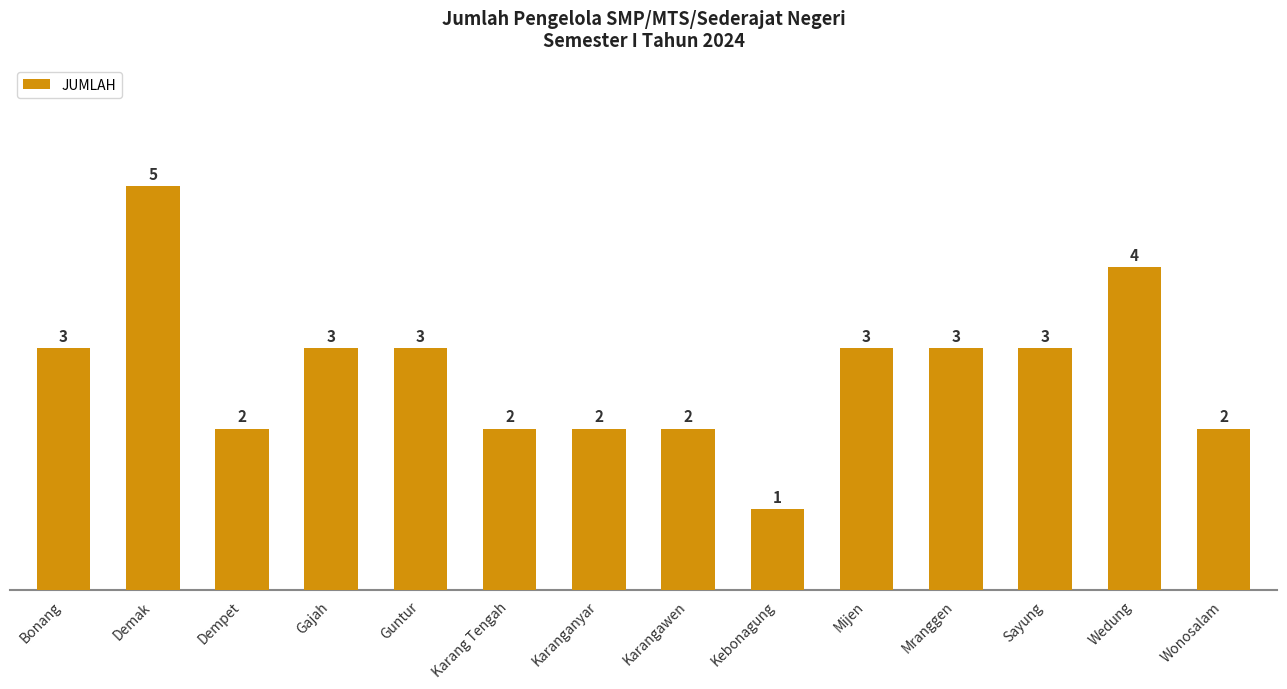

Reading right to left, list all the values displayed in this chart.

Wonosalam=2	Wedung=4	Sayung=3	Mranggen=3	Mijen=3	Kebonagung=1	Karangawen=2	Karanganyar=2	Karang Tengah=2	Guntur=3	Gajah=3	Dempet=2	Demak=5	Bonang=3